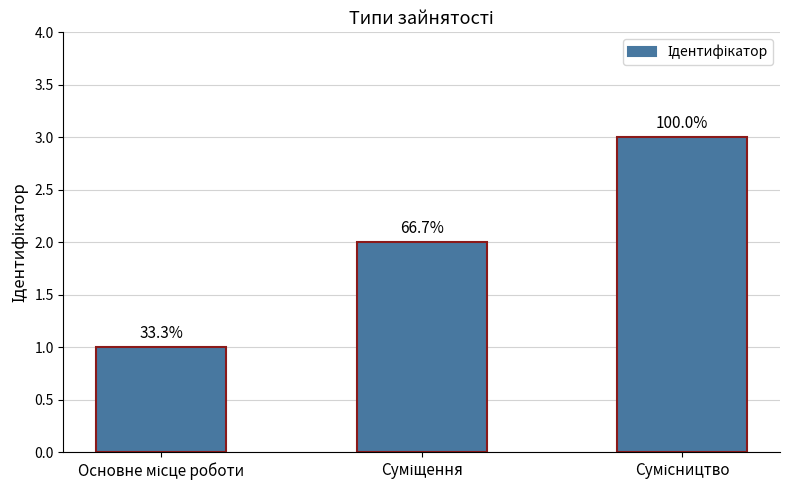

Reading right to left, transcribe all the data shown in this chart.

3	2	1